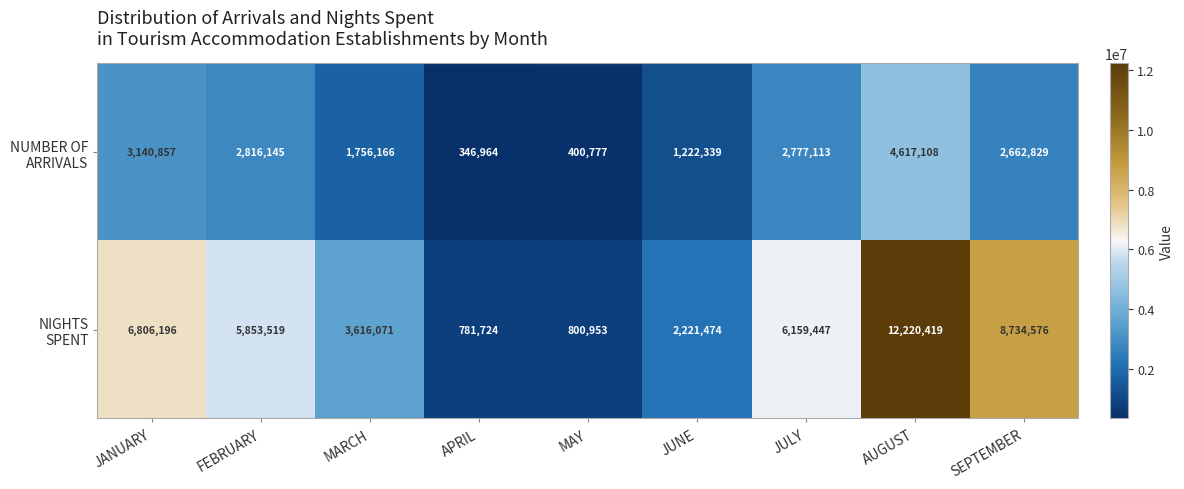

What is the difference between the highest and lowest values at SEPTEMBER?

6071747